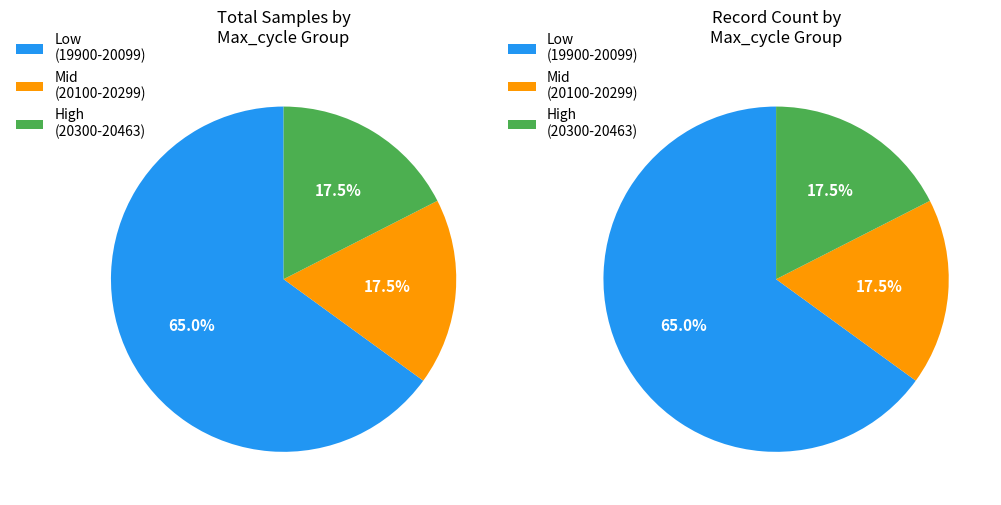

Is 29 the majority of the pie?

No